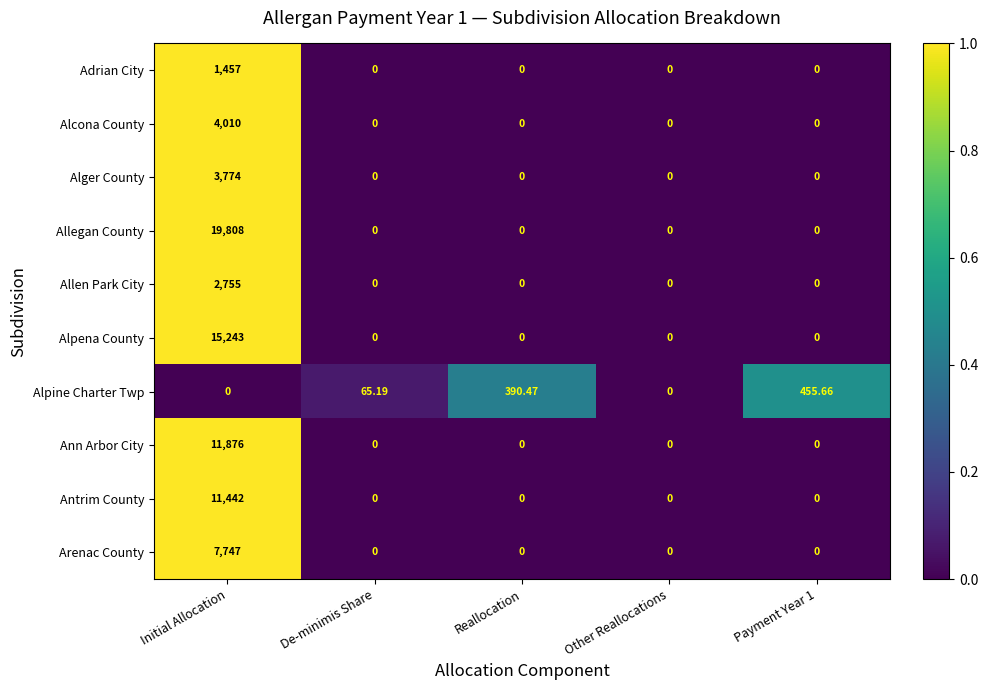

What is the spread (max minus min) of values at Initial Allocation?

19808.0